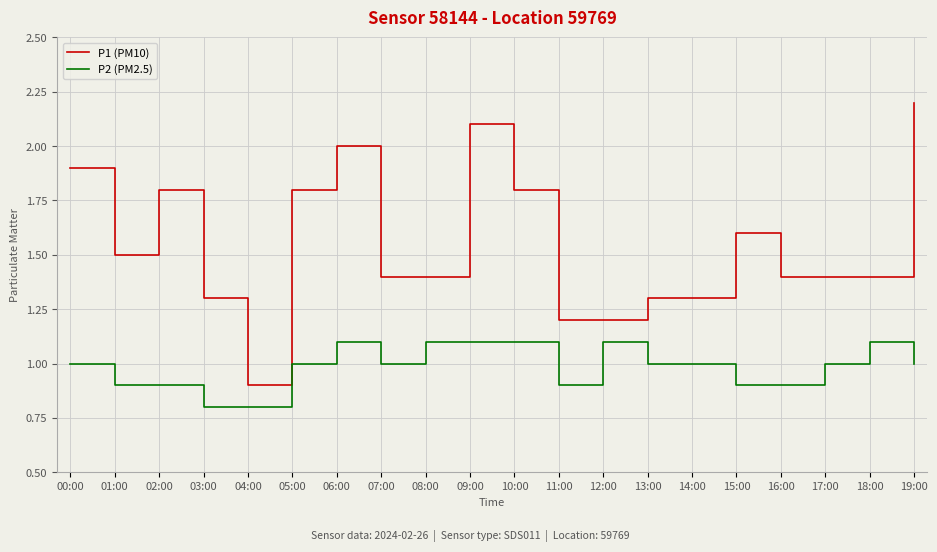

Which series changed the most between 10:00 and 13:00?

P1 (PM10)